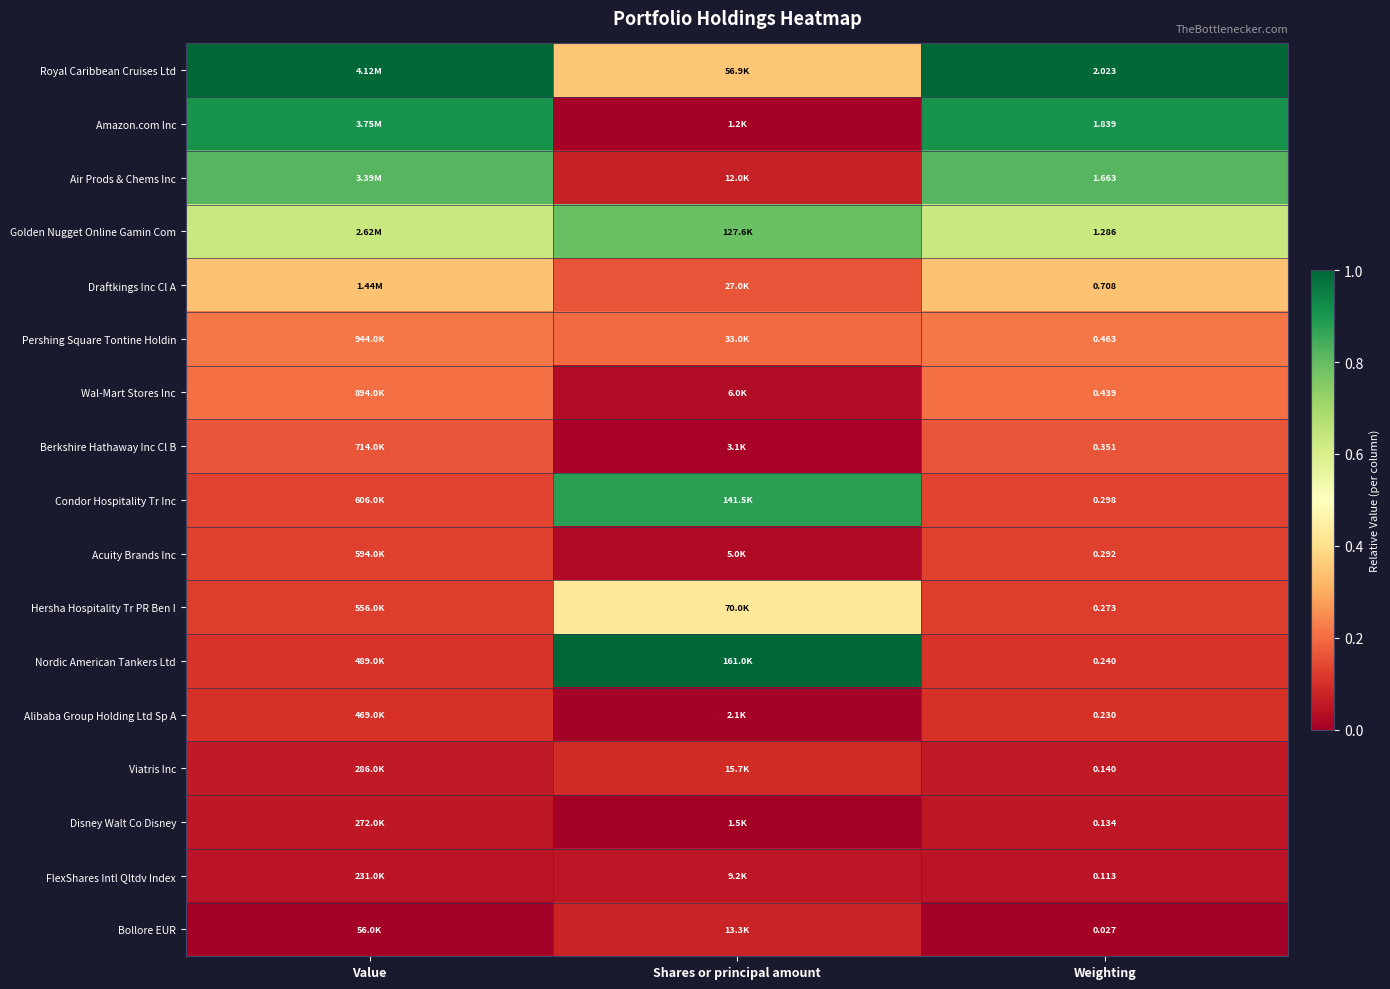

How many data points does each series have?

3